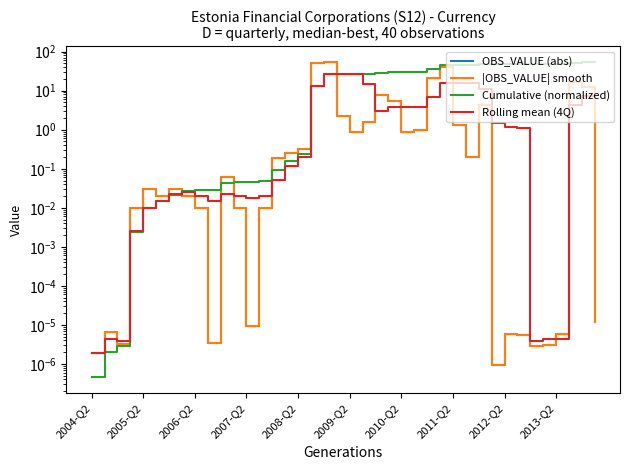

How many interior local peaks does the |OBS_VALUE| smooth series have?

10